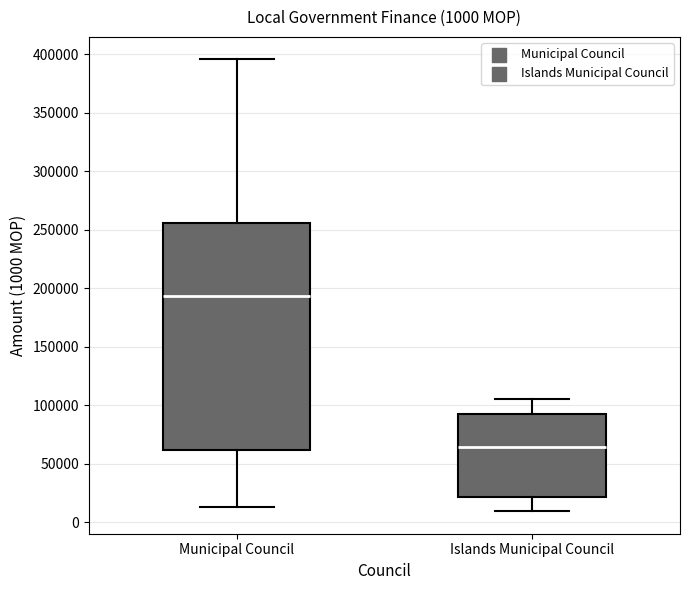

Which box's median line is the highest?

Municipal Council